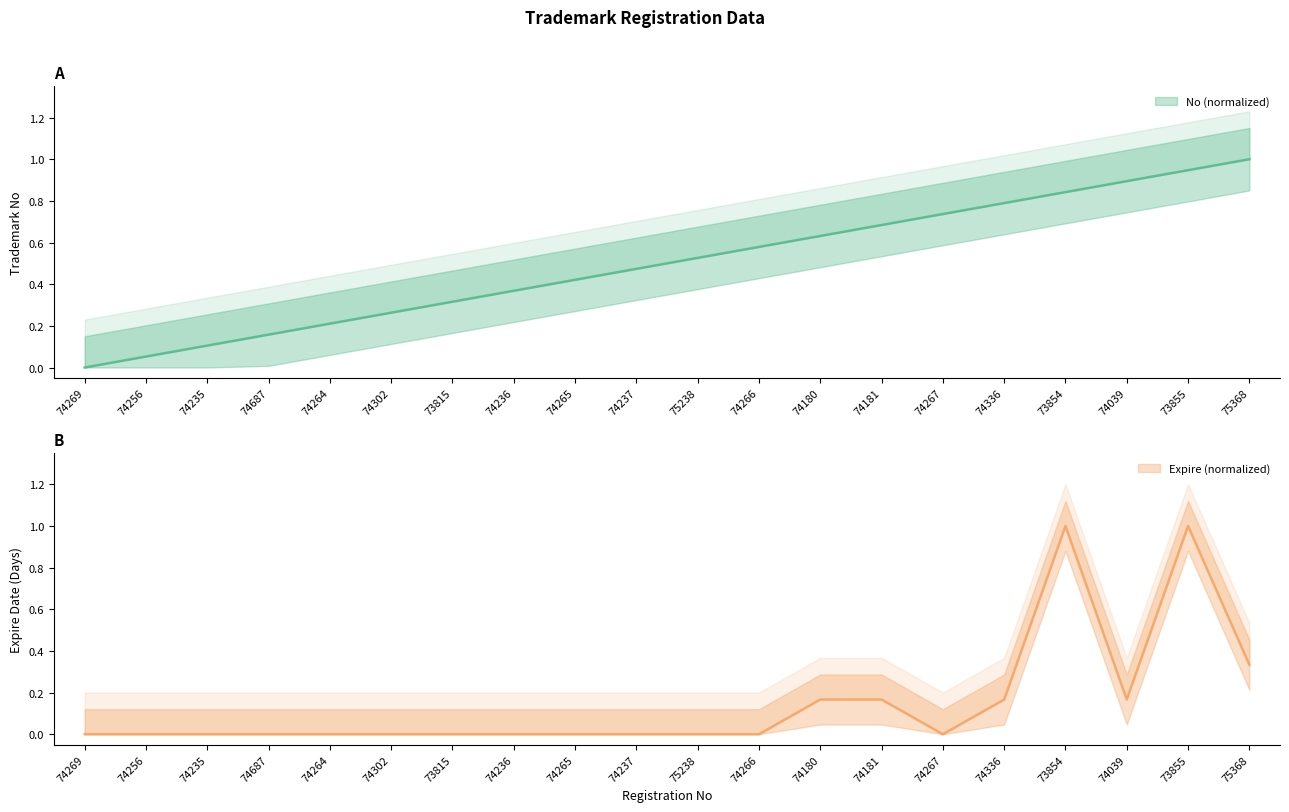

What is the difference between the maximum and minimum values in the No series?

1.0